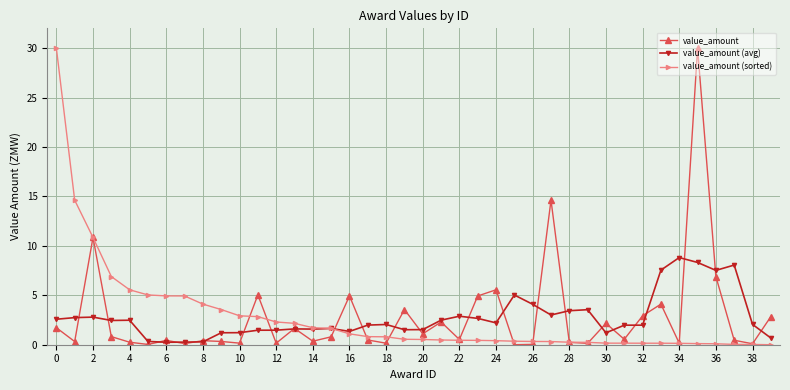

What is the value of the value_amount (avg) point at the 11th from the left?

1.2